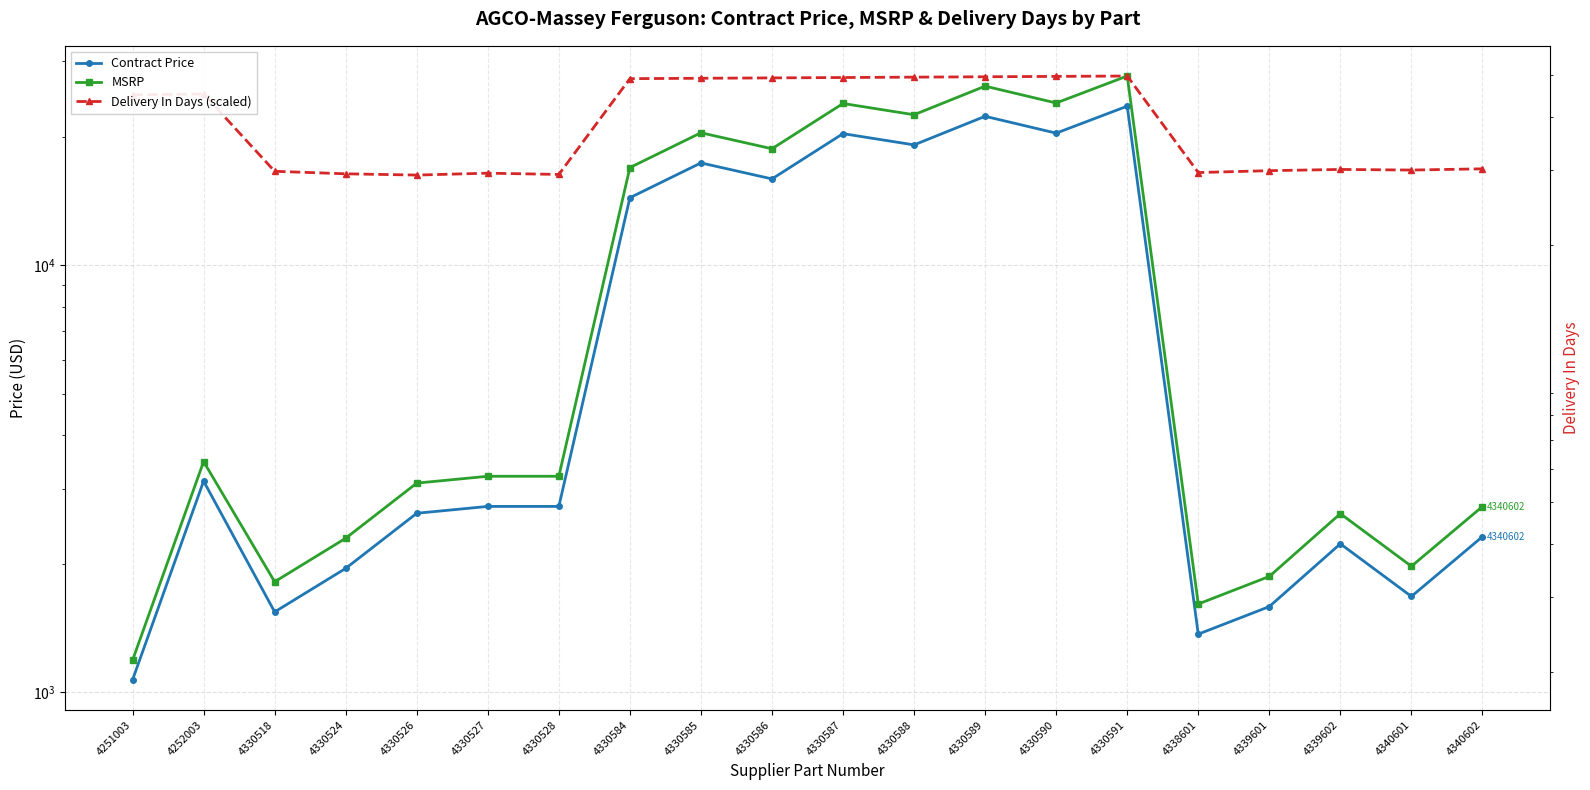

What is the difference between the second highest and second lowest values in the MSRP series?

24632.0